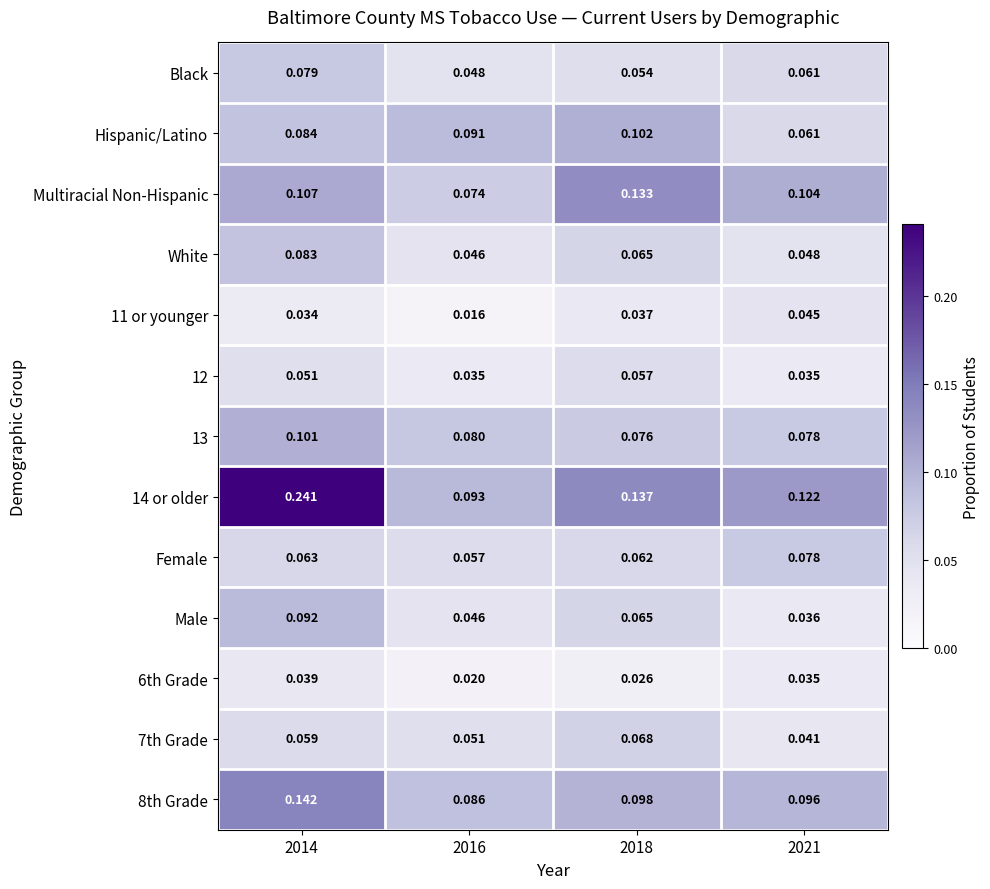

Rank the series at 2014 from lowest to highest value.

11 or younger, 6th Grade, 12, 7th Grade, Female, Black, White, Hispanic/Latino, Male, 13, Multiracial Non-Hispanic, 8th Grade, 14 or older